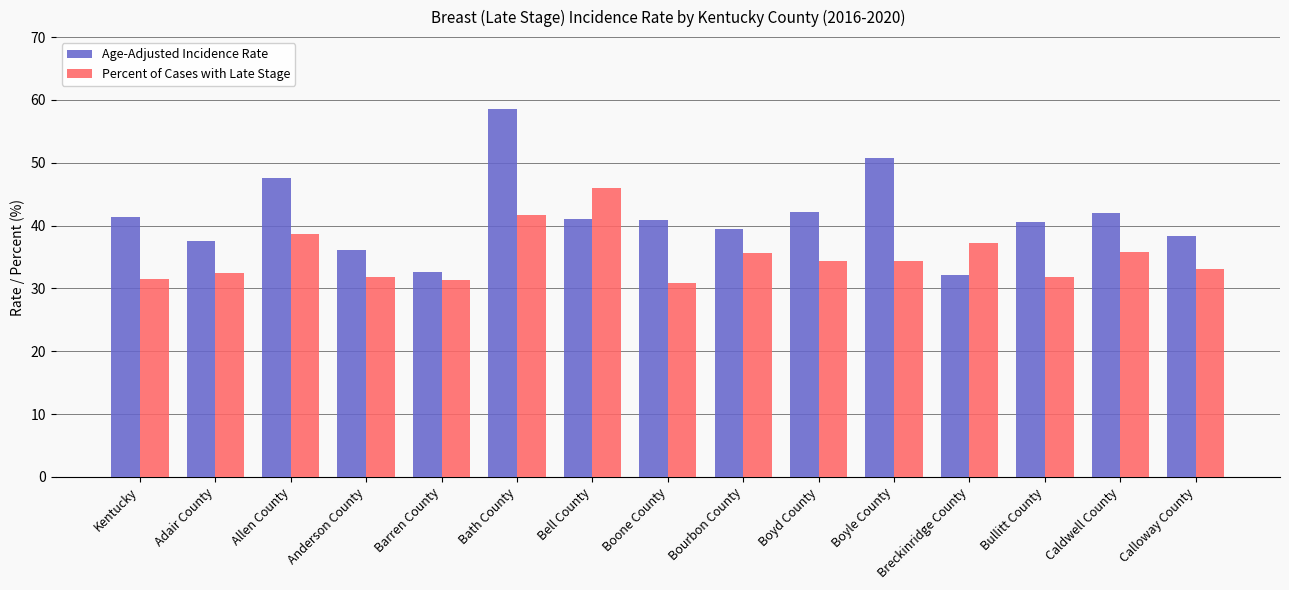

Is the value of Age-Adjusted Incidence Rate at Bath County greater than the value of Percent of Cases with Late Stage at Caldwell County?

Yes